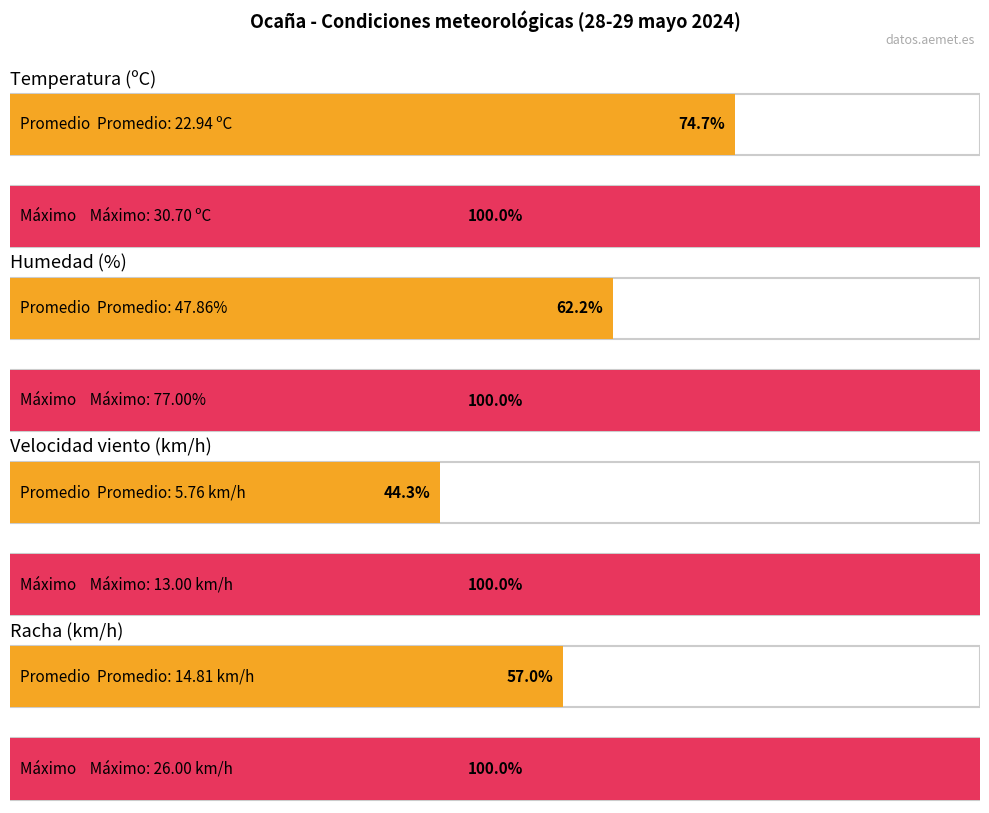

Rank the series by their maximum value, from highest to lowest.

Humedad (%), Temperatura (ºC), Racha (km/h), Velocidad del viento (km/h)